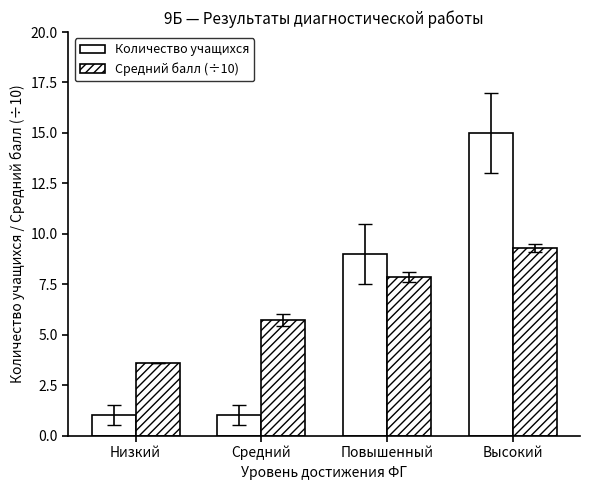

How many bars are there in total?

8